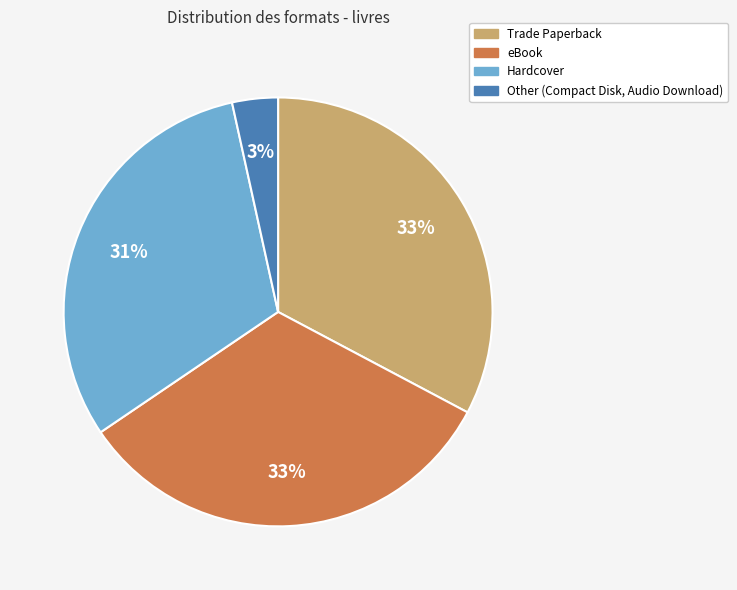

What percentage is the Other slice, to the nearest percent?

3%